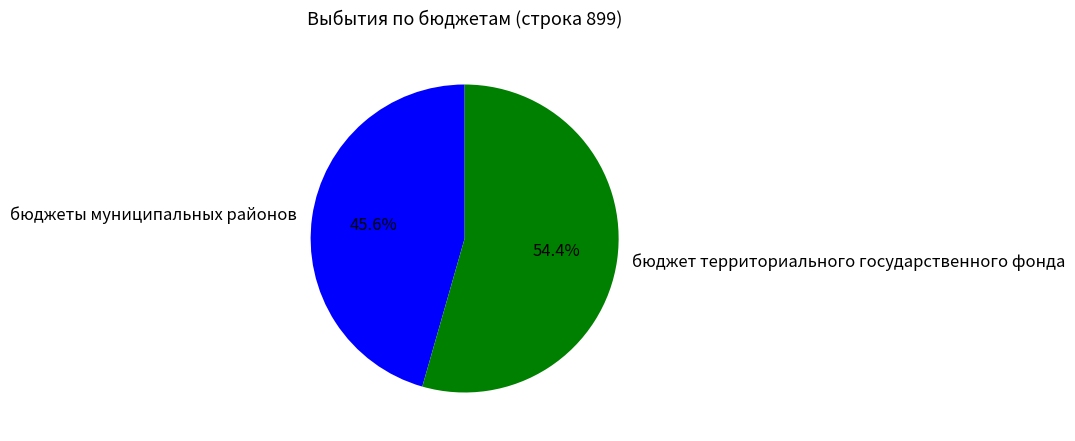

To the nearest percent, what is the difference between the бюджеты муниципальных районов and бюджет территориального государственного фонда slice percentages?

9%